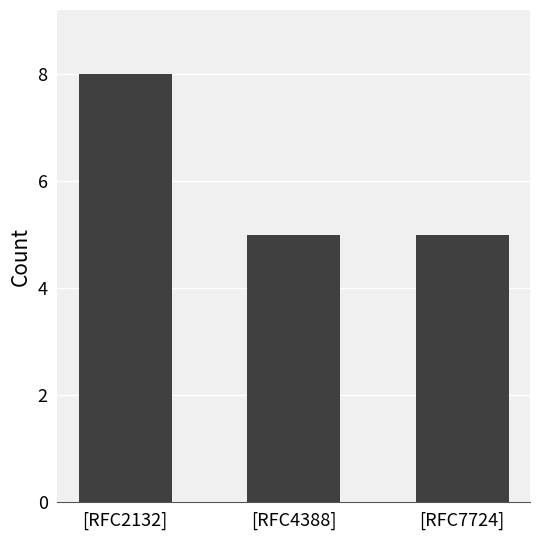

What is the greatest value displayed?

8